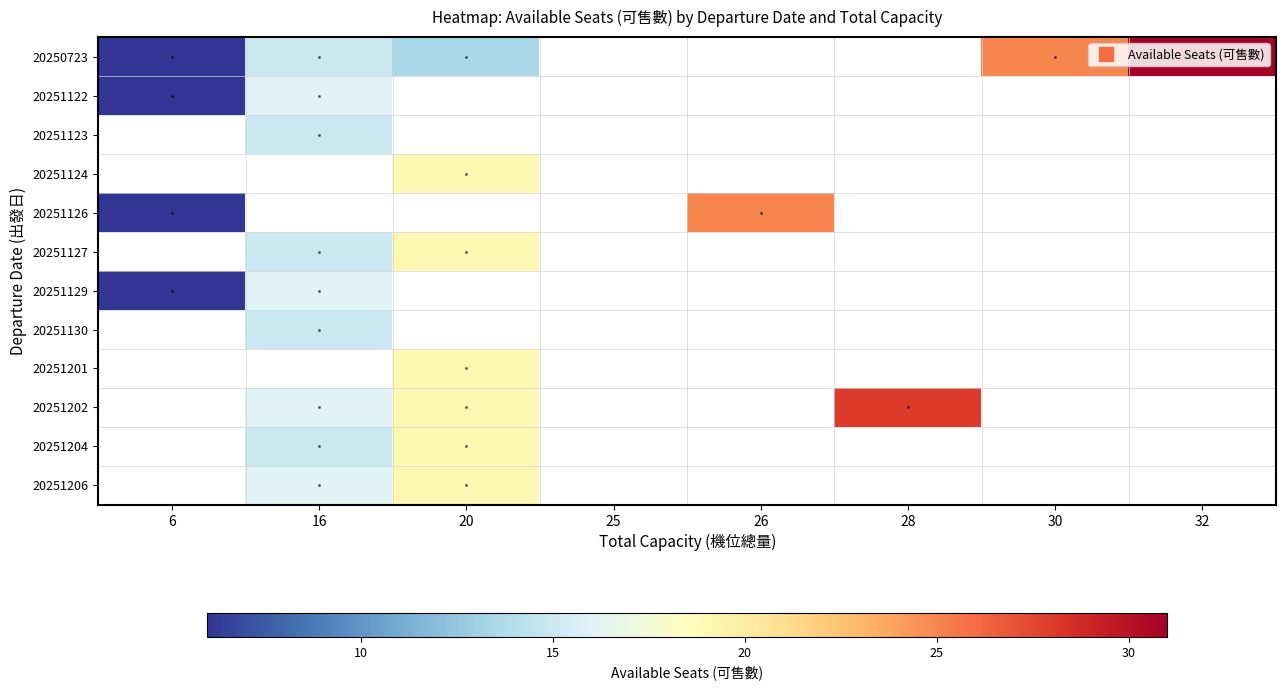

Count the number of categories in the chart.

8